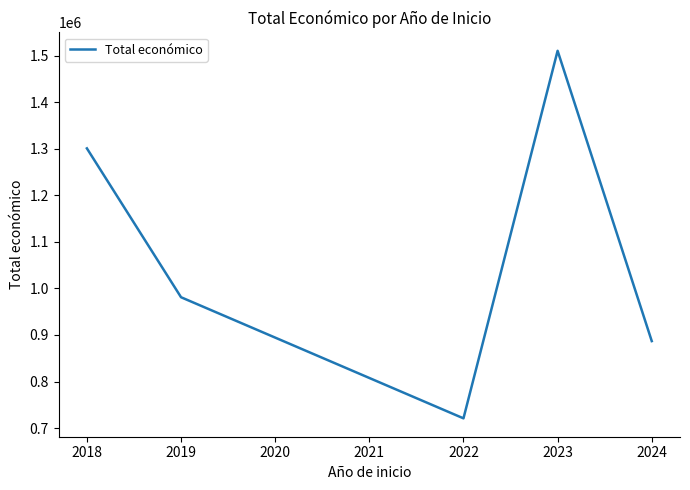

Which has a higher value, 2019 or 2024?

2019